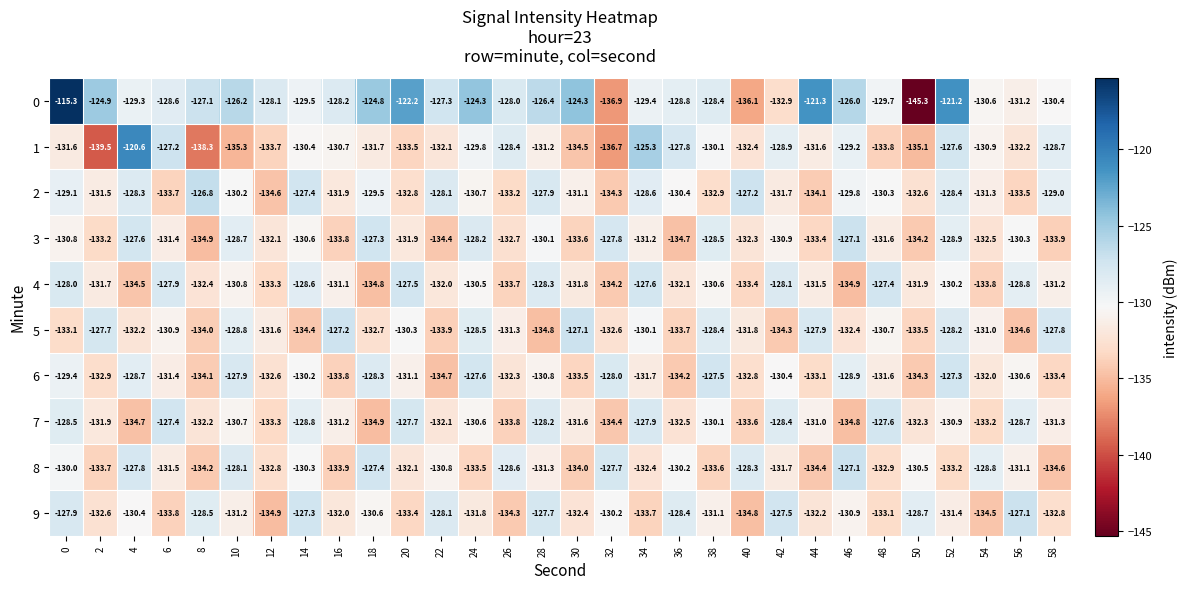

The value of 6 at 10 is -198.4. True or false?

False